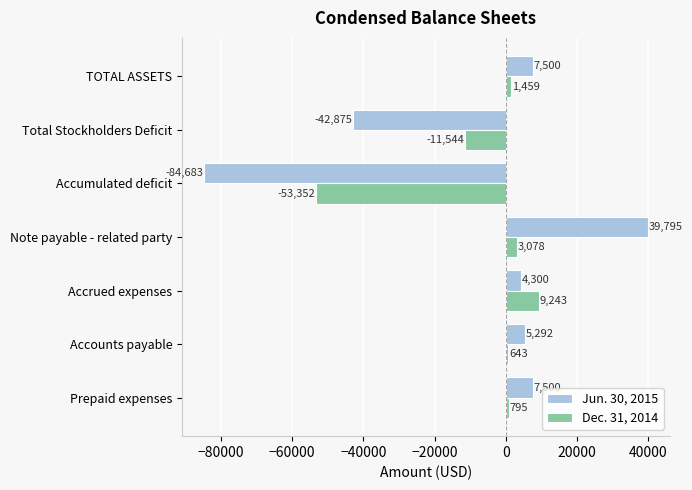

What is the highest value of the Jun. 30, 2015 series?

39795